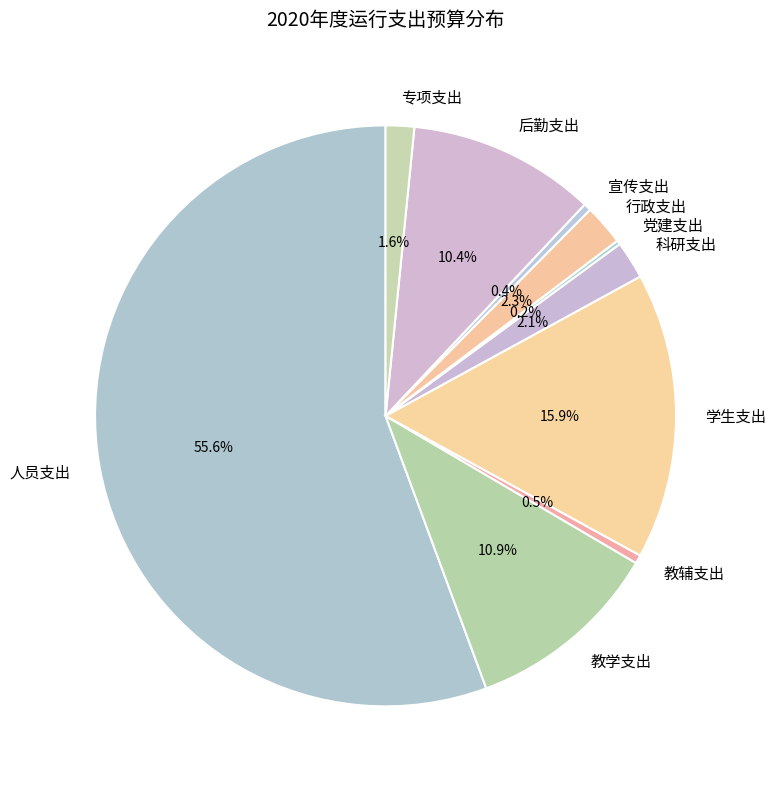

Which category accounts for the majority?

人员支出